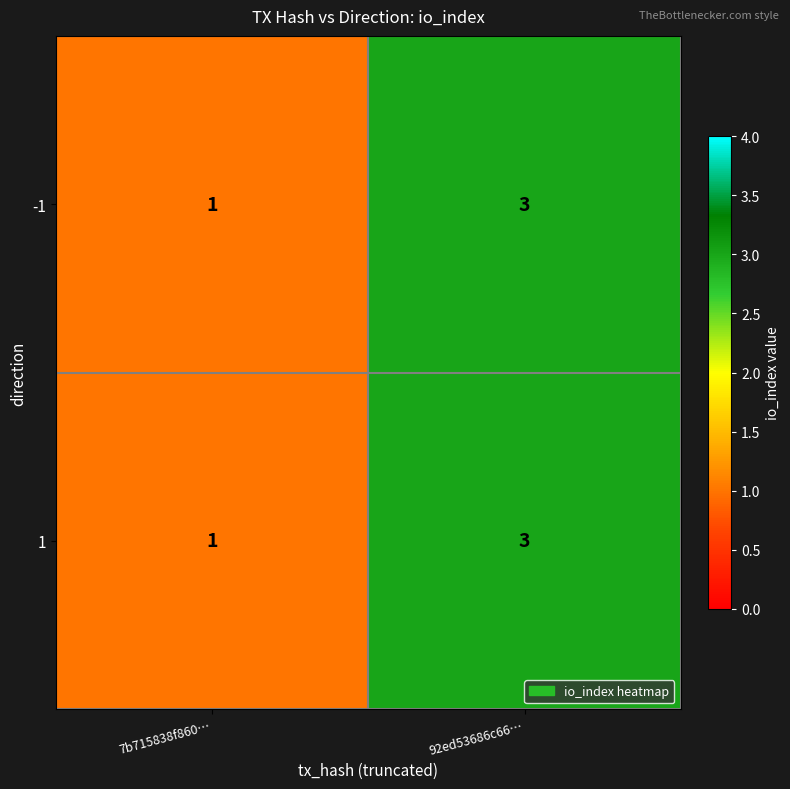

Where is 1 nearest to the value 2?

7b715838f860…